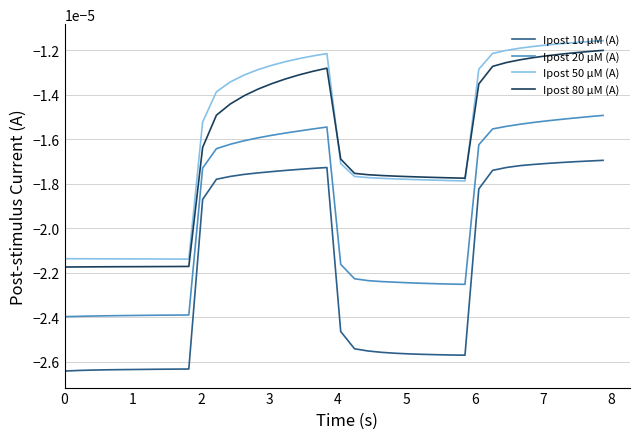

Which series has the largest range (max minus min)?

Ipost 50 µM (A)